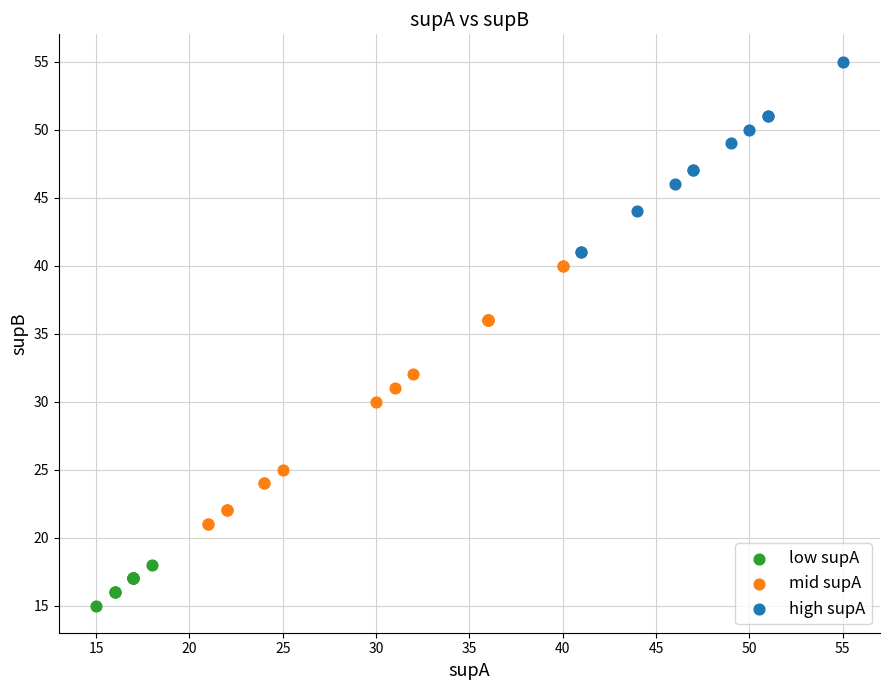

Which series has the largest Y range (max minus min)?

mid supA